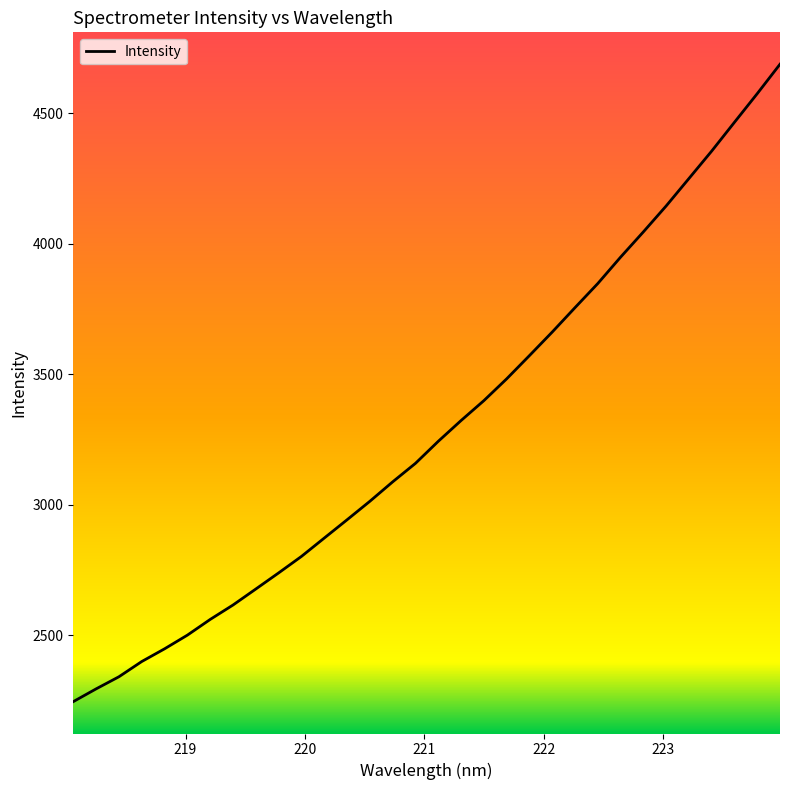

What is the minimum value shown in the chart?

2245.1